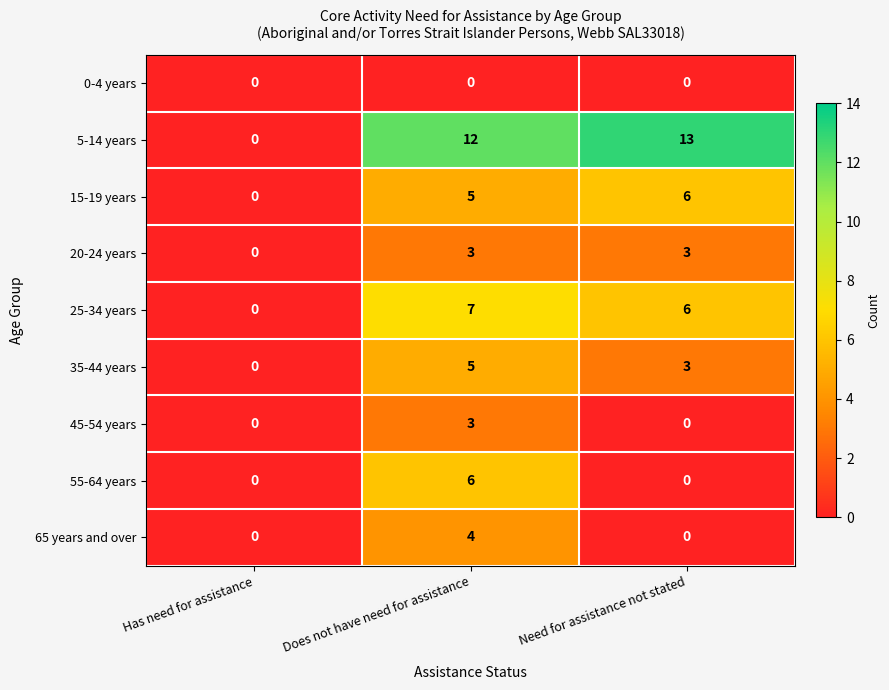

Reading right to left, extract all data points from this chart.

0-4 years: 0	0	0
5-14 years: 13	12	0
15-19 years: 6	5	0
20-24 years: 3	3	0
25-34 years: 6	7	0
35-44 years: 3	5	0
45-54 years: 0	3	0
55-64 years: 0	6	0
65 years and over: 0	4	0